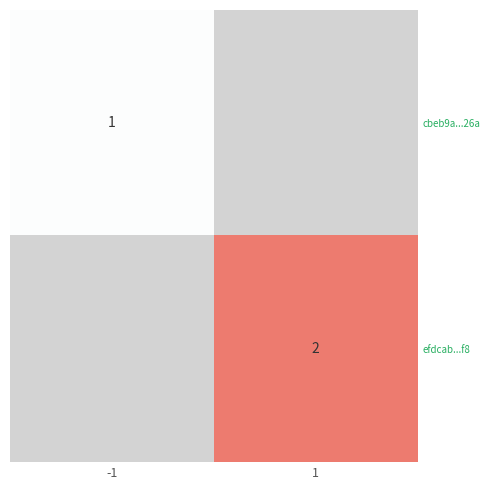

Which has a higher value, 1 or -1?

-1